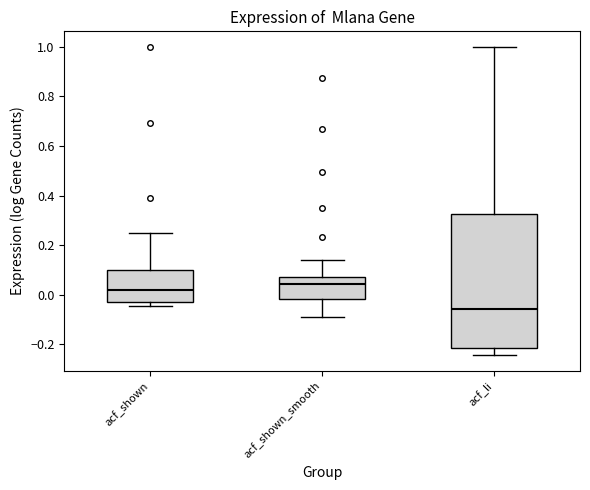

Reading left to right, transcribe this box plot: for each box, give where its median line is, the range the box spans, and where its two whiskers end, as read against the y-axis. The values are not printed on the chart, so give them approximately, as read against the axis.

acf_shown: median 0.02, box -0.04 to 0.10, whiskers -0.04 (just below the box's lower edge) to 0.24
acf_shown_smooth: median 0.04, box -0.02 to 0.08, whiskers -0.08 to 0.14
acf_li: median -0.06, box -0.22 to 0.32, whiskers -0.24 to 1.00